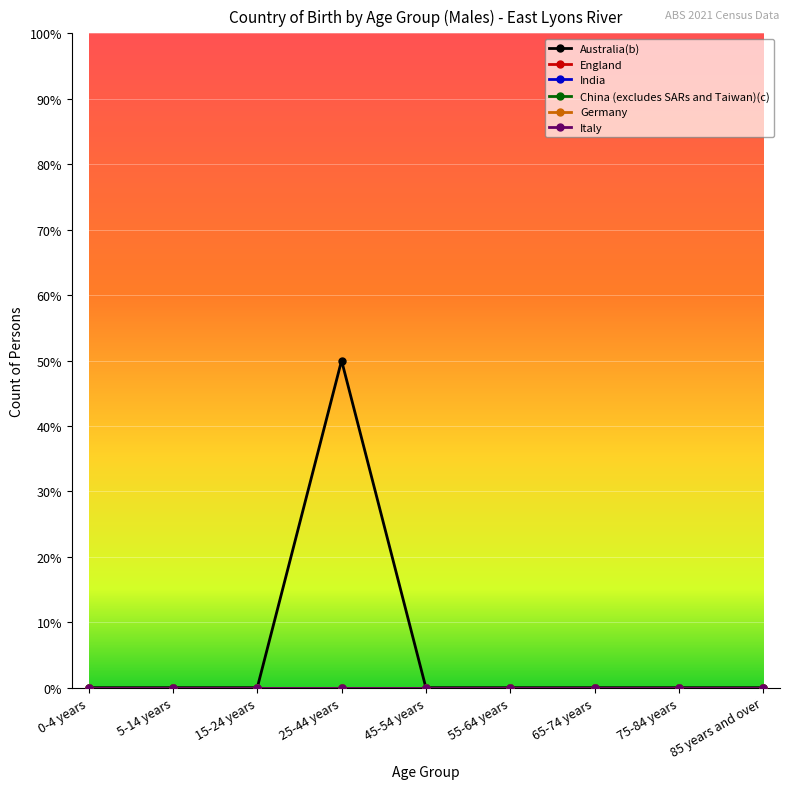

Is this an area chart (filled region under the line)?

No